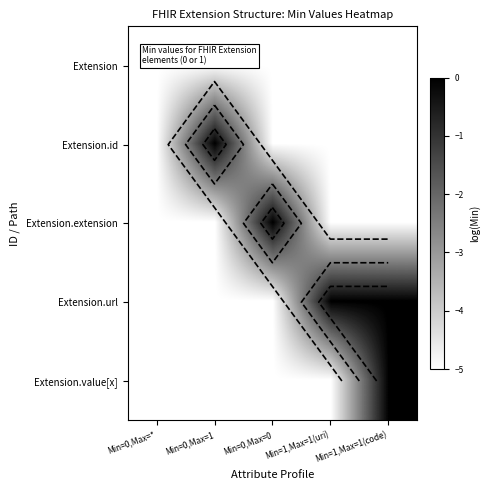

The value of Extension.value[x] at Min=0,Max=1 is -8. True or false?

False